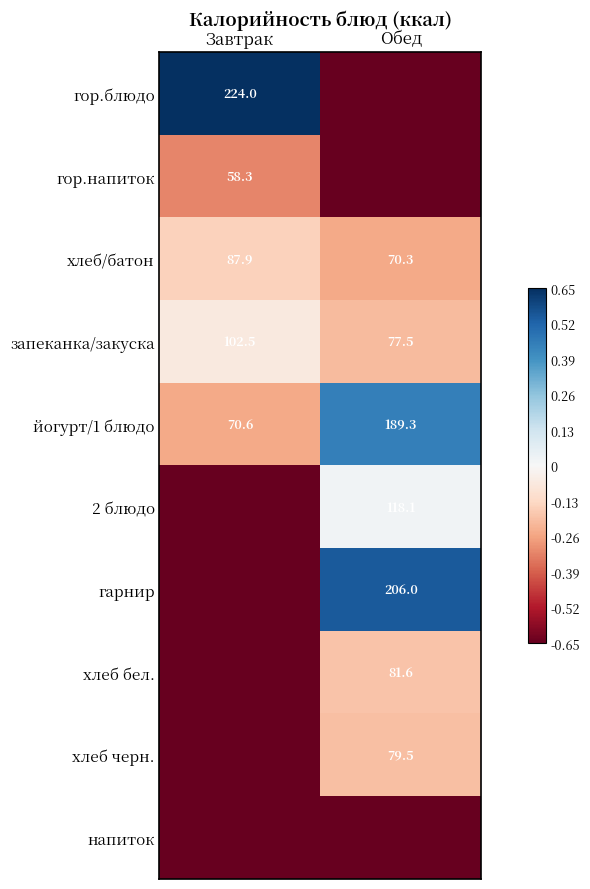

How many series are shown in this chart?

10